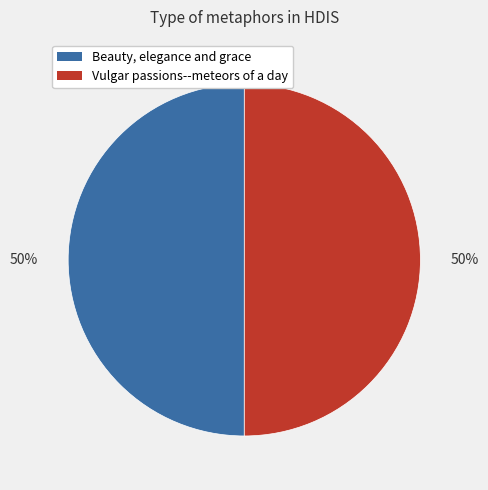

What percentage is the Beauty, elegance and grace slice, to the nearest percent?

50%